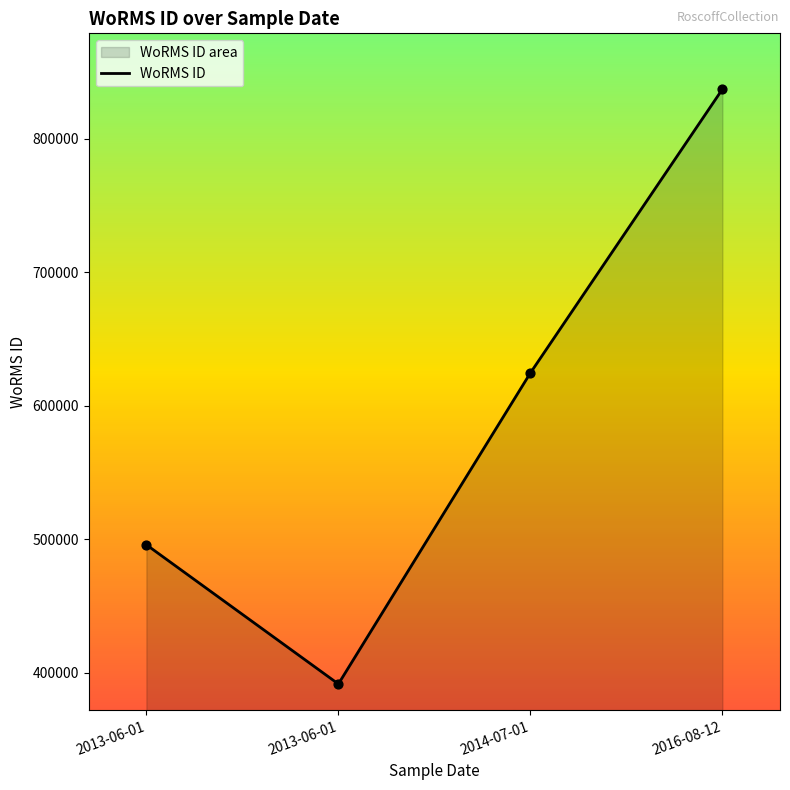

Which has a higher value, 2013-06-01 or 2014-07-01?

2014-07-01